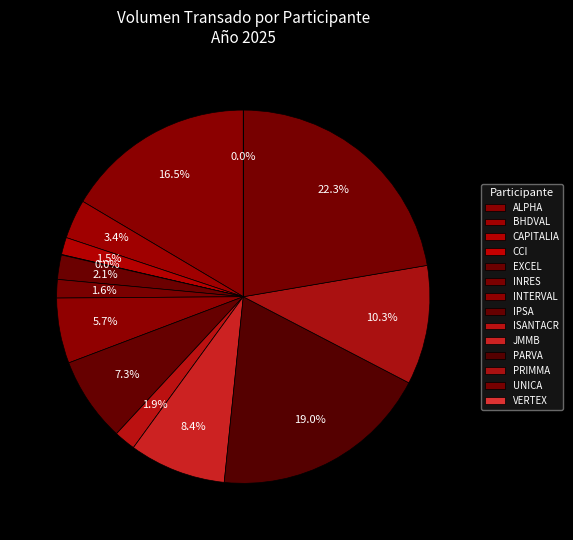

To the nearest percent, what percentage of the pie is JMMB?

8%